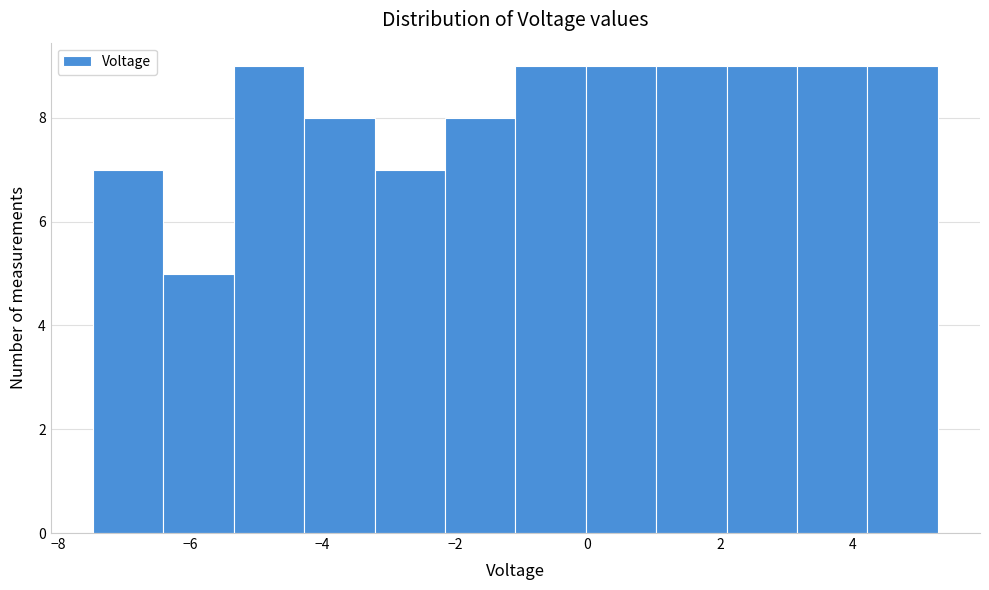

What is the height of the bar covering 1.0 to 2.2 on the x-axis? Neither the bar edges nor the heights are printed on the chart, so give them approximately, as read against the axes.

9